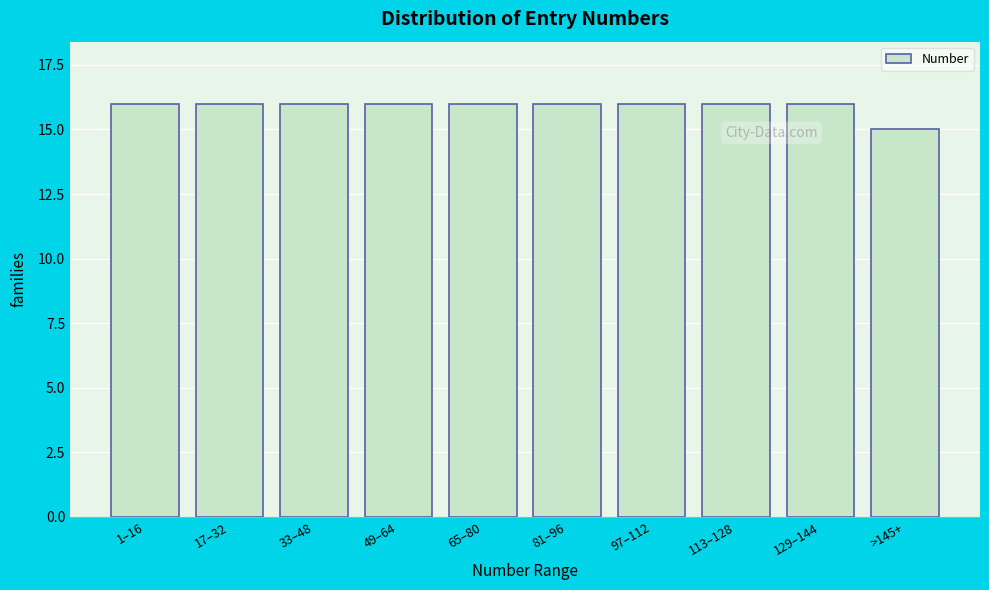

Reading left to right, transcribe all the data shown in this chart.

1–16=16	17–32=16	33–48=16	49–64=16	65–80=16	81–96=16	97–112=16	113–128=16	129–144=16	>145+=15